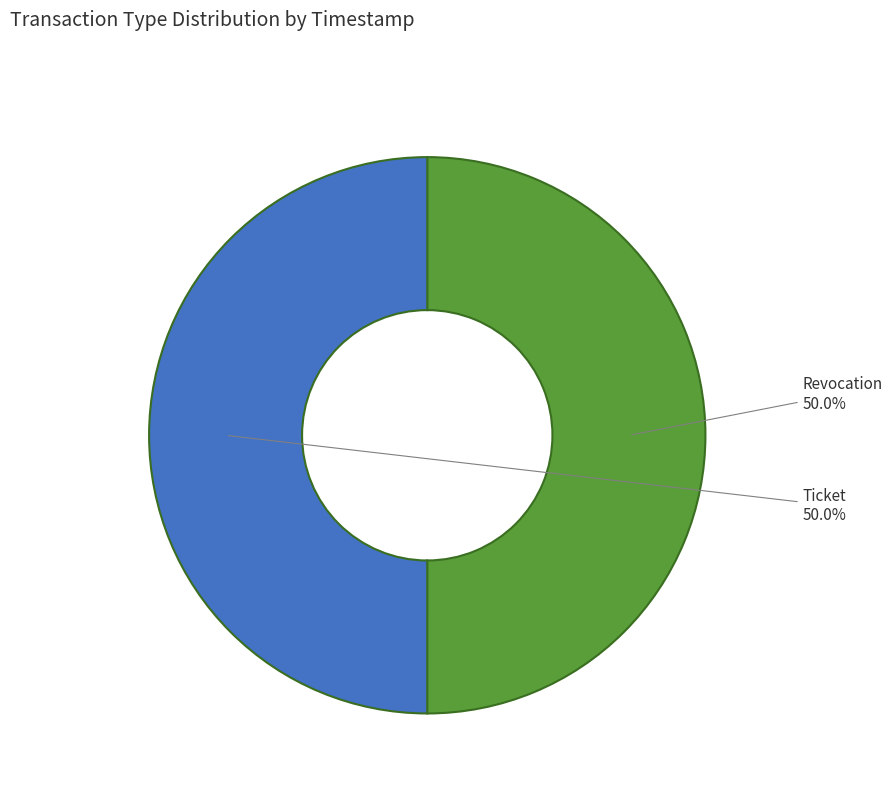

To the nearest percent, what portion does Ticket represent?

50%